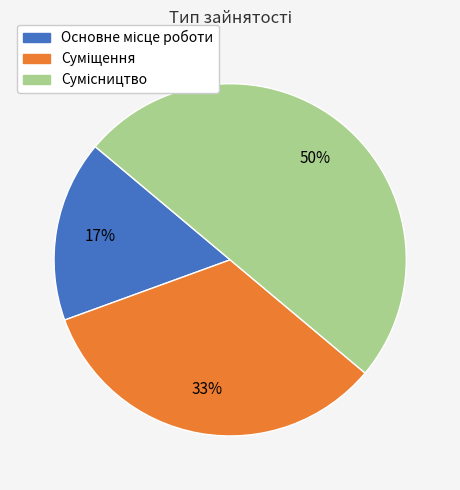

How many slices are in this pie chart?

3